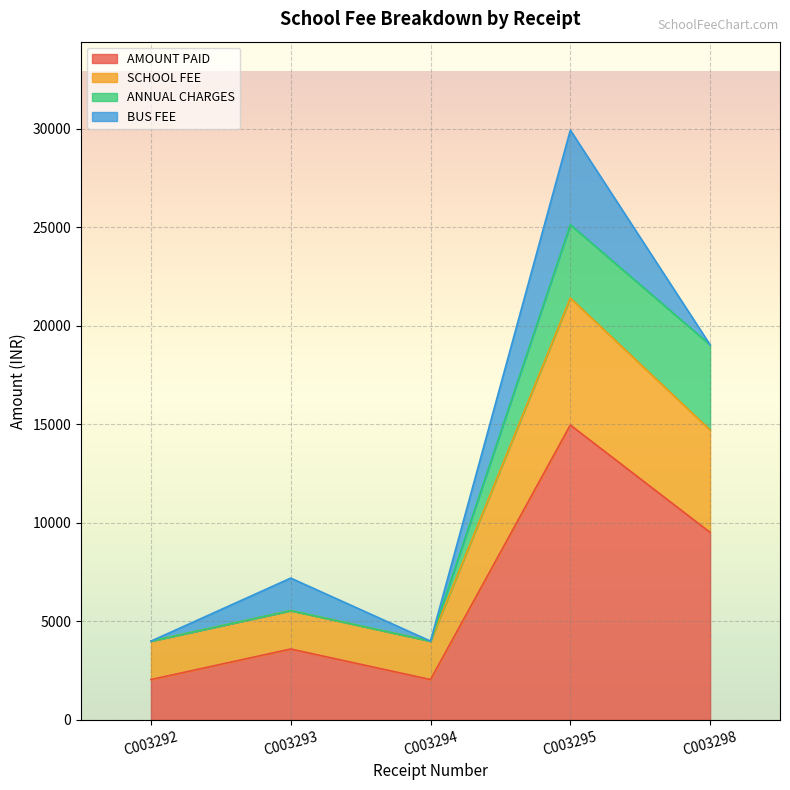

What is the sum of all AMOUNT PAID values?

32190